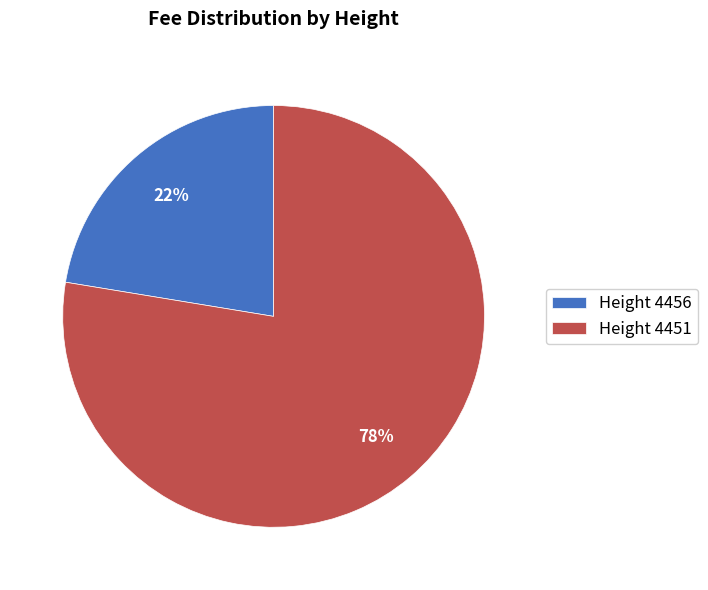

What percentage is the Height 4451 slice, to the nearest percent?

78%